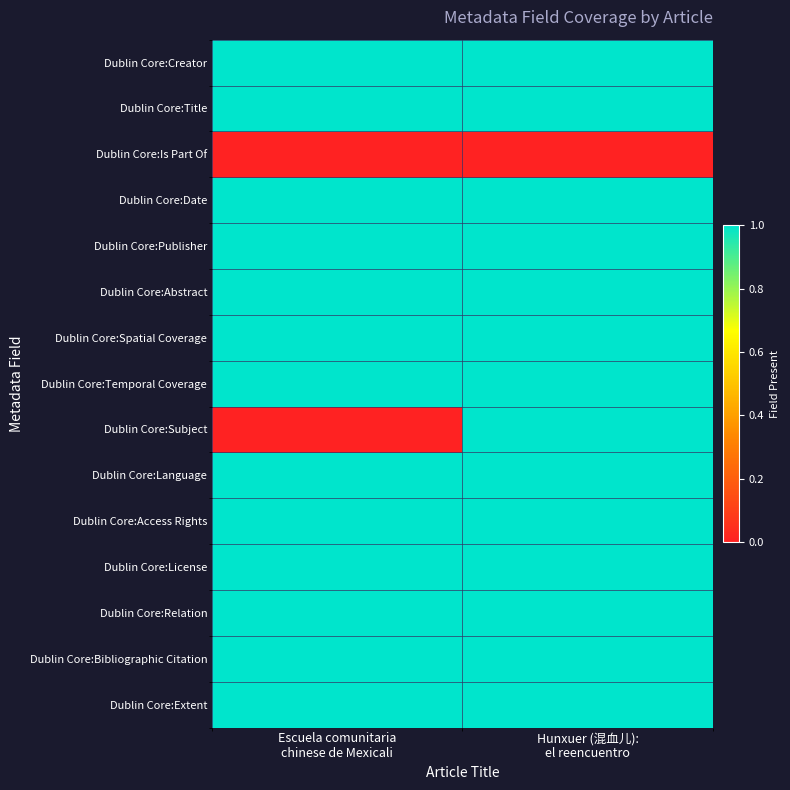

Reading left to right, list all the values displayed in this chart.

Dublin Core:Creator: Escuela comunitaria
chinese de Mexicali=1	Hunxuer (混血儿):
el reencuentro=1
Dublin Core:Title: Escuela comunitaria
chinese de Mexicali=1	Hunxuer (混血儿):
el reencuentro=1
Dublin Core:Is Part Of: Escuela comunitaria
chinese de Mexicali=0	Hunxuer (混血儿):
el reencuentro=0
Dublin Core:Date: Escuela comunitaria
chinese de Mexicali=1	Hunxuer (混血儿):
el reencuentro=1
Dublin Core:Publisher: Escuela comunitaria
chinese de Mexicali=1	Hunxuer (混血儿):
el reencuentro=1
Dublin Core:Abstract: Escuela comunitaria
chinese de Mexicali=1	Hunxuer (混血儿):
el reencuentro=1
Dublin Core:Spatial Coverage: Escuela comunitaria
chinese de Mexicali=1	Hunxuer (混血儿):
el reencuentro=1
Dublin Core:Temporal Coverage: Escuela comunitaria
chinese de Mexicali=1	Hunxuer (混血儿):
el reencuentro=1
Dublin Core:Subject: Escuela comunitaria
chinese de Mexicali=0	Hunxuer (混血儿):
el reencuentro=1
Dublin Core:Language: Escuela comunitaria
chinese de Mexicali=1	Hunxuer (混血儿):
el reencuentro=1
Dublin Core:Access Rights: Escuela comunitaria
chinese de Mexicali=1	Hunxuer (混血儿):
el reencuentro=1
Dublin Core:License: Escuela comunitaria
chinese de Mexicali=1	Hunxuer (混血儿):
el reencuentro=1
Dublin Core:Relation: Escuela comunitaria
chinese de Mexicali=1	Hunxuer (混血儿):
el reencuentro=1
Dublin Core:Bibliographic Citation: Escuela comunitaria
chinese de Mexicali=1	Hunxuer (混血儿):
el reencuentro=1
Dublin Core:Extent: Escuela comunitaria
chinese de Mexicali=1	Hunxuer (混血儿):
el reencuentro=1